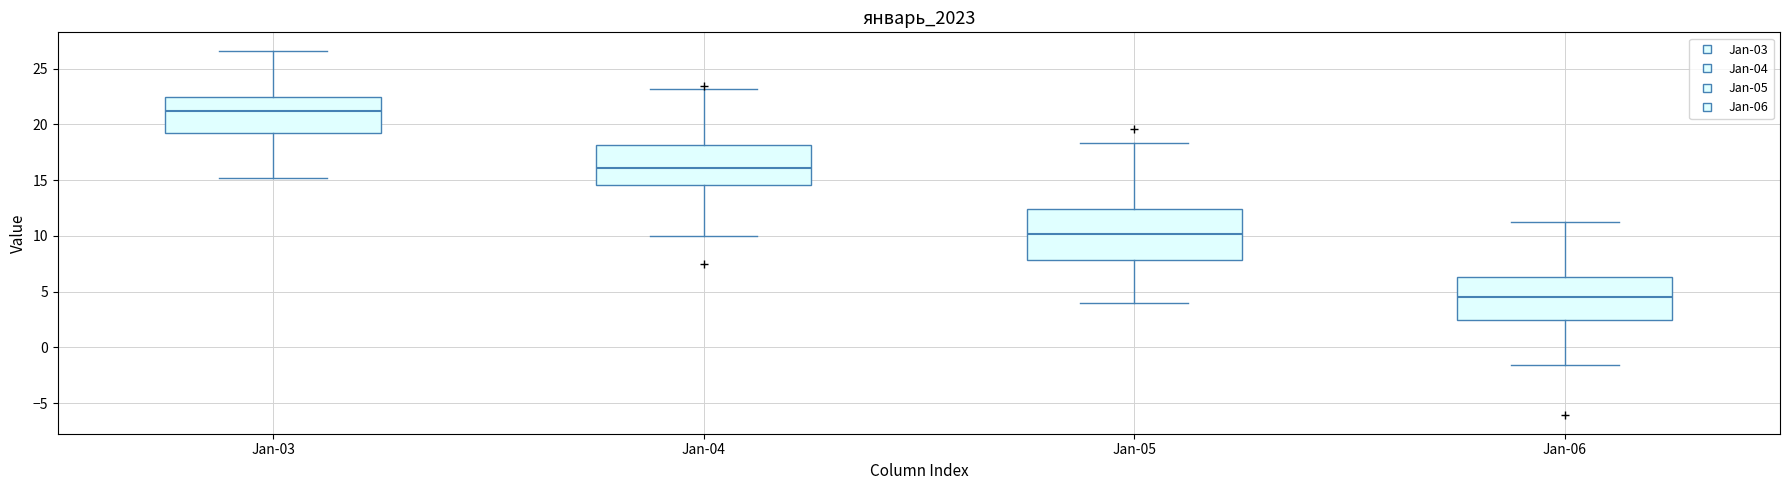

Comparing the boxes themselves (not the whiskers), which one is the tallest?

Jan-05